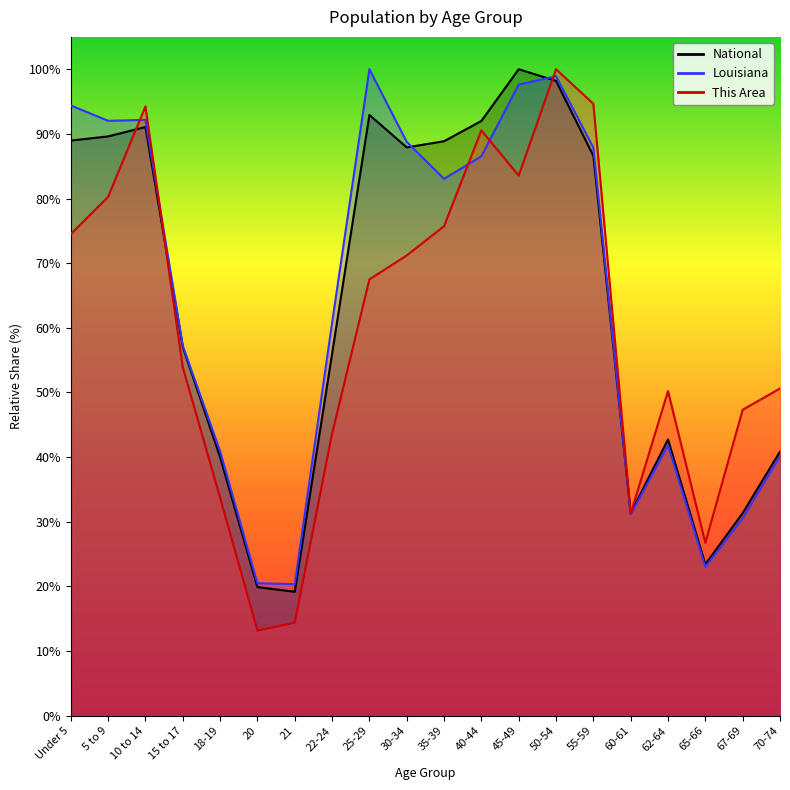

Does the chart display data point markers on the line(s)?

No